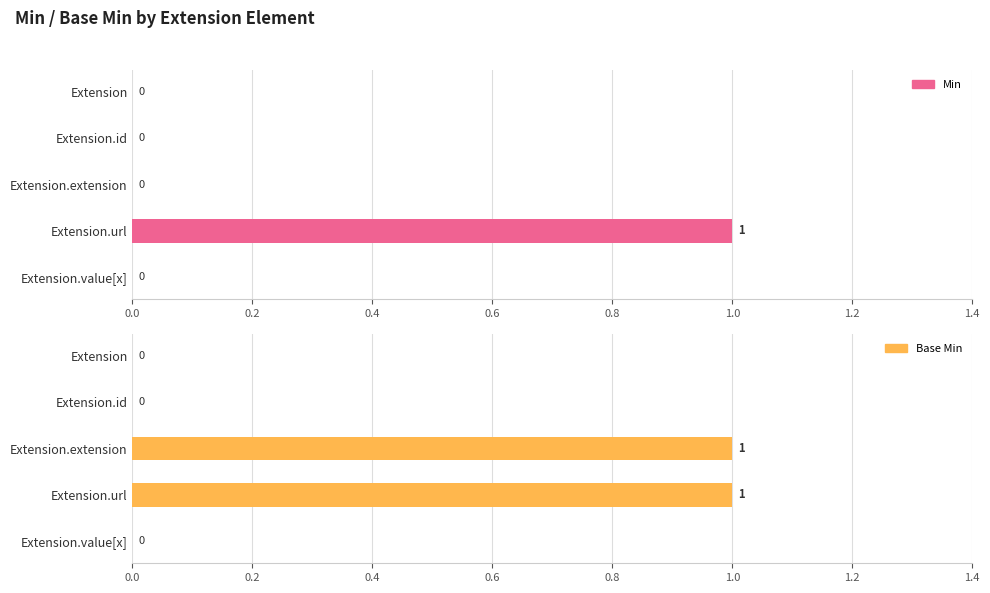

The value of Min at Extension.extension is 0. True or false?

False